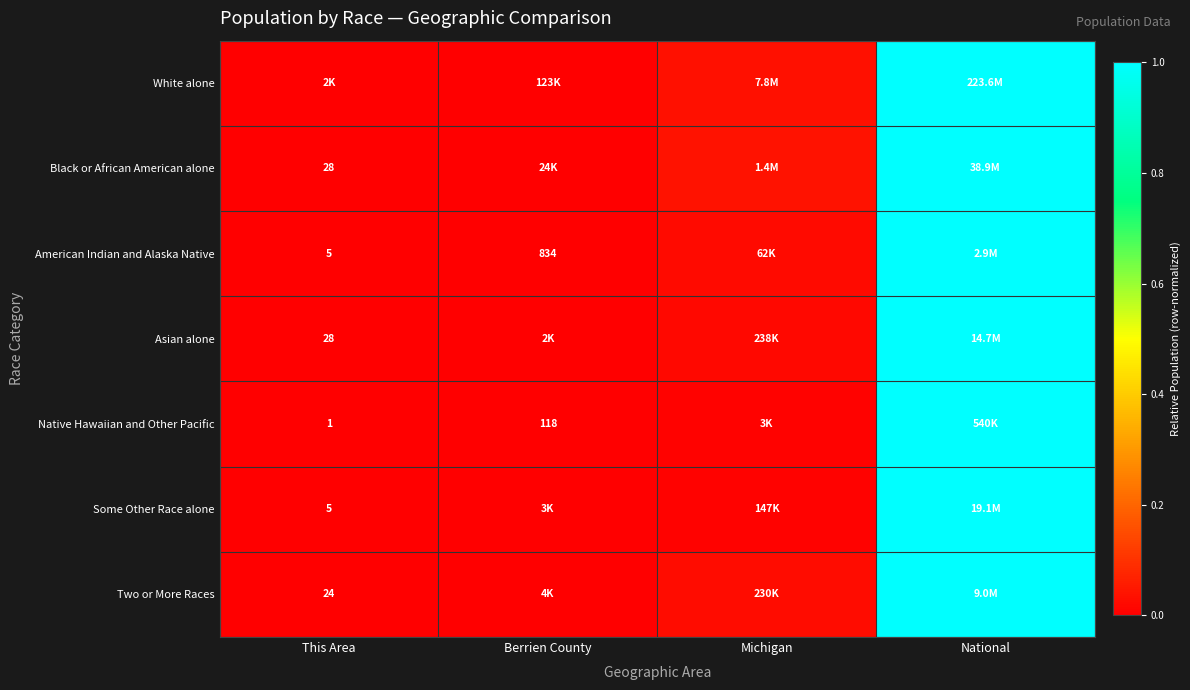

The Asian alone series shows 0.0 at Michigan. True or false?

False